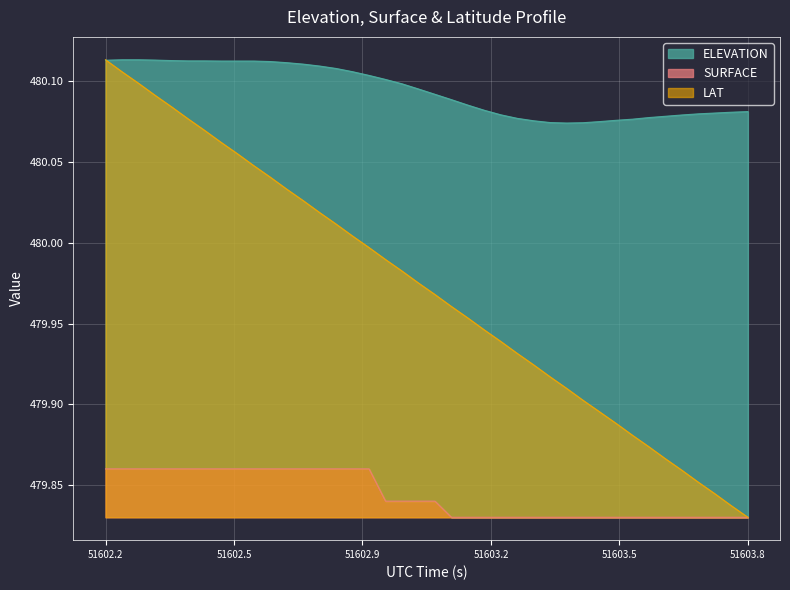

Which series changed the most between 51602.5819 and 51603.7288?

LAT